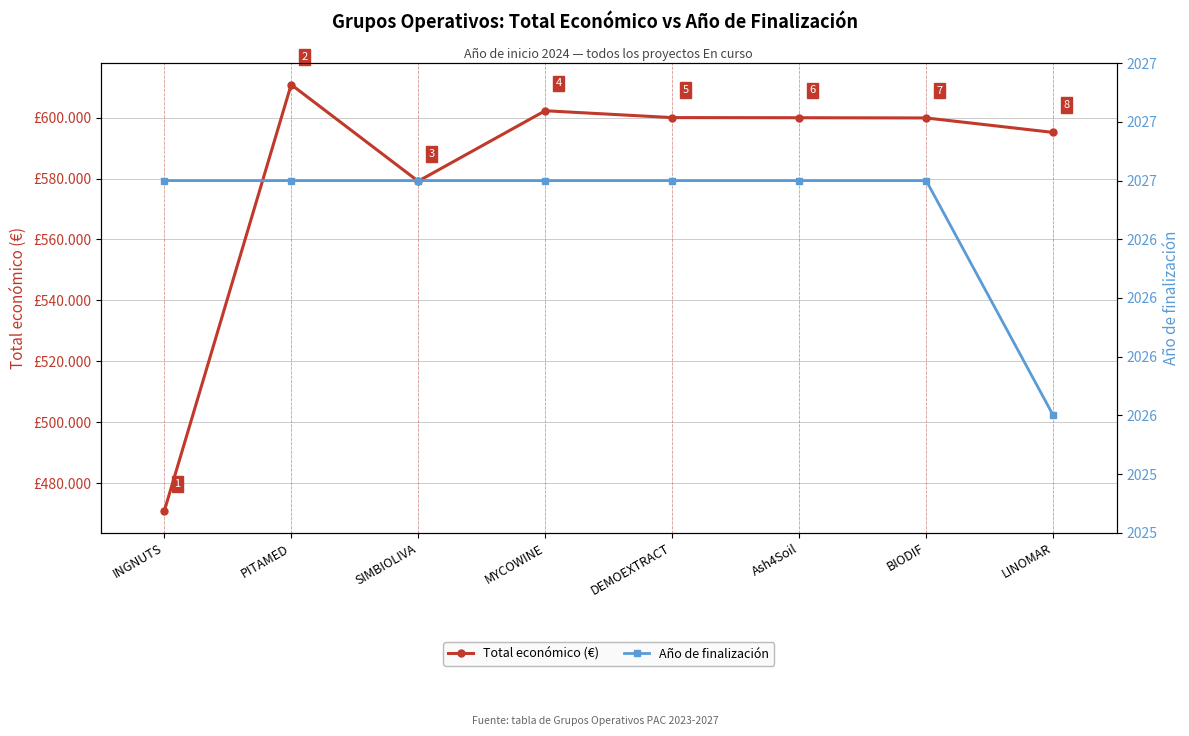

What are all the series names shown in the legend?

Total económico (€), Año de finalización